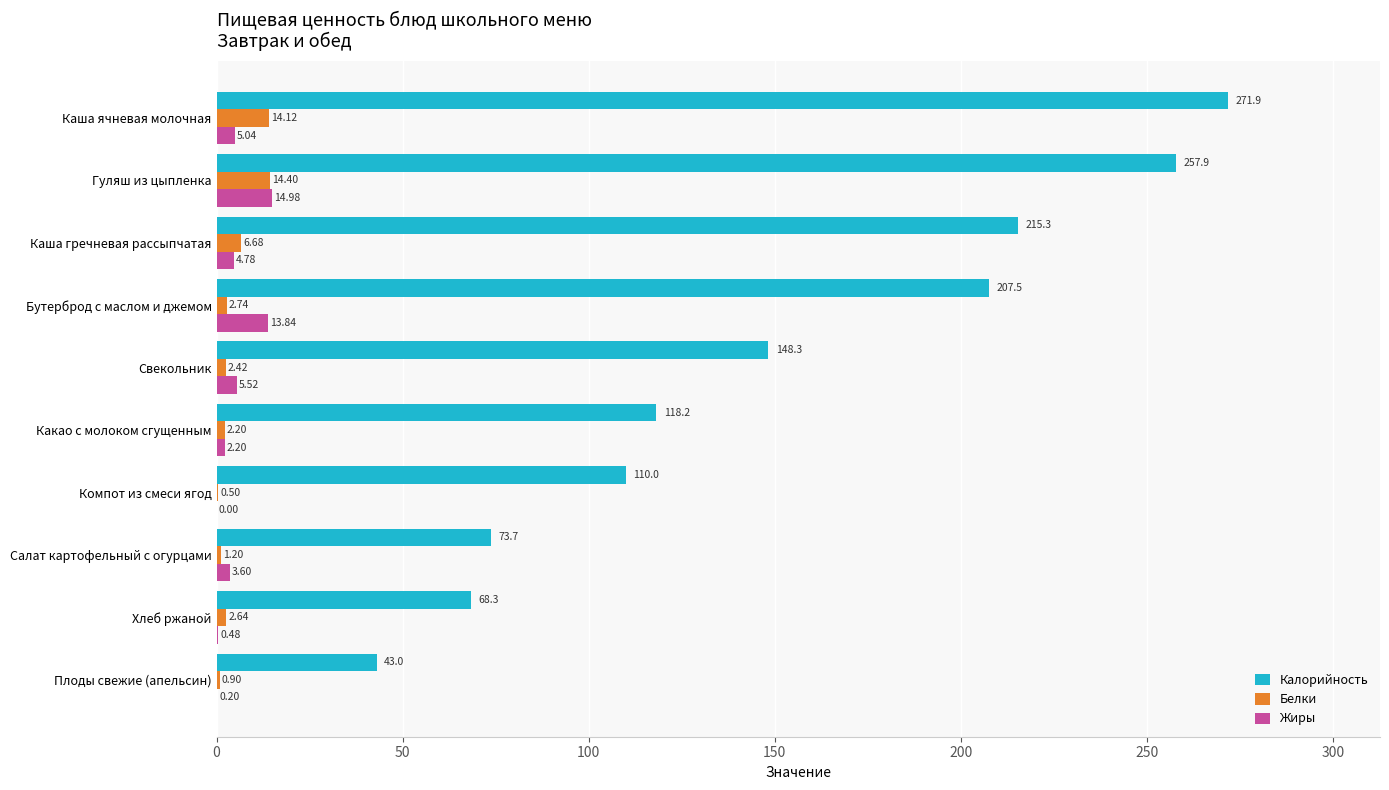

Which series has the largest total across all categories?

Калорийность